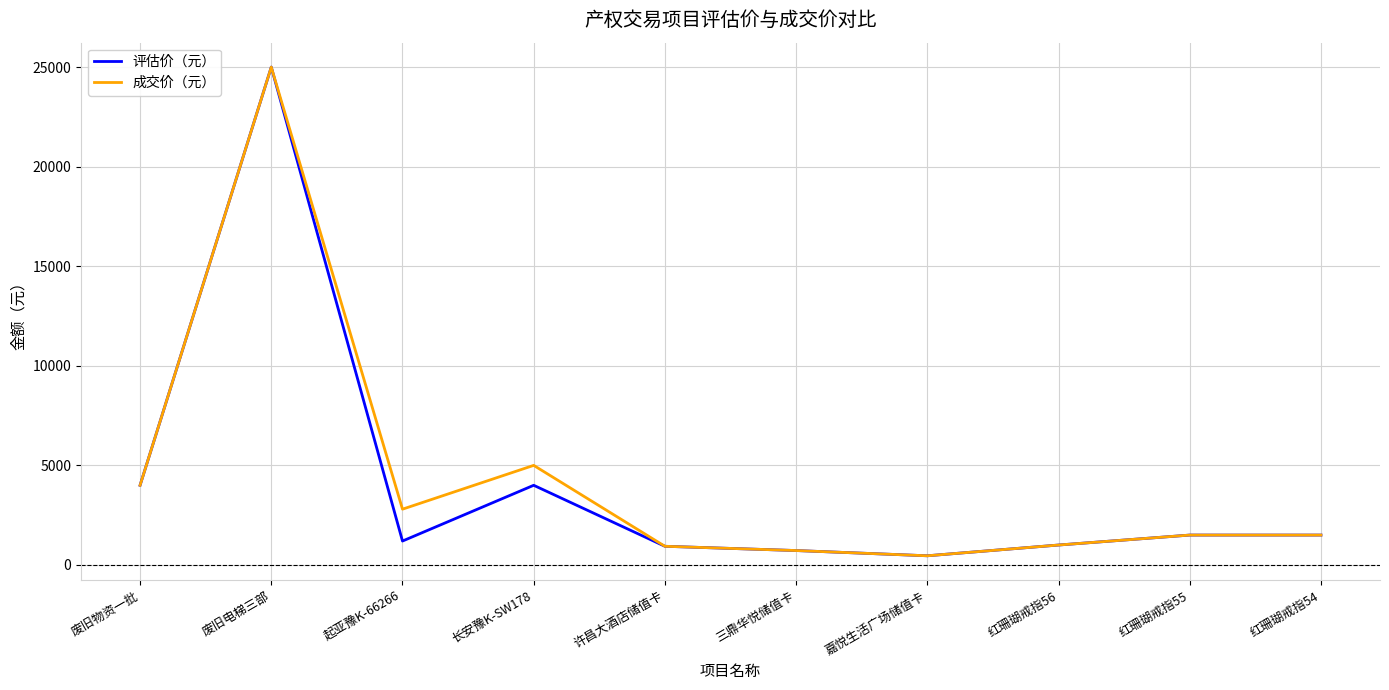

Which label corresponds to the largest value in the chart?

废旧电梯三部